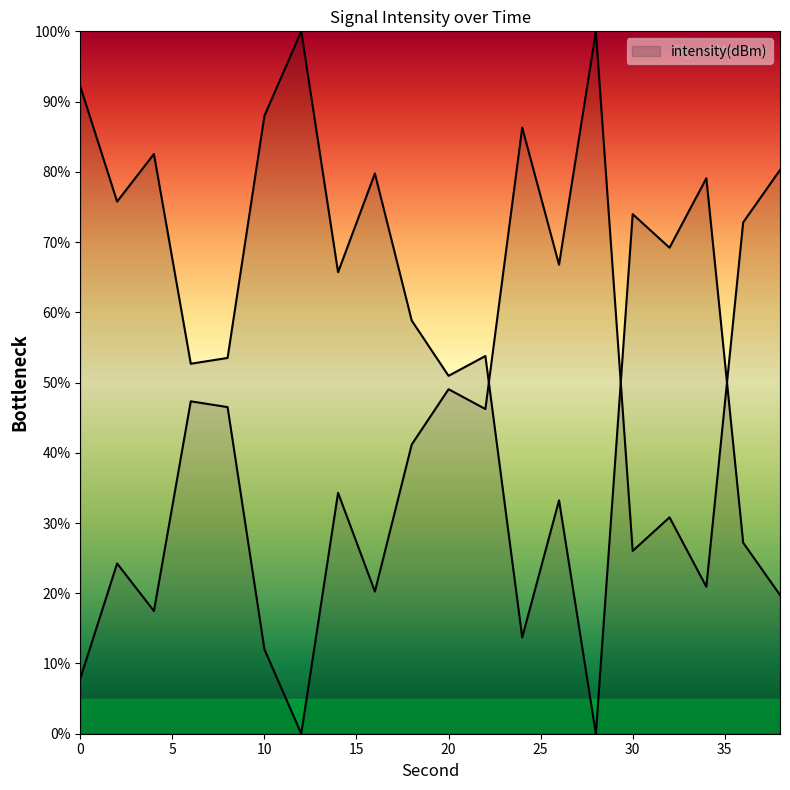

What is the maximum value shown in the chart?

100.0